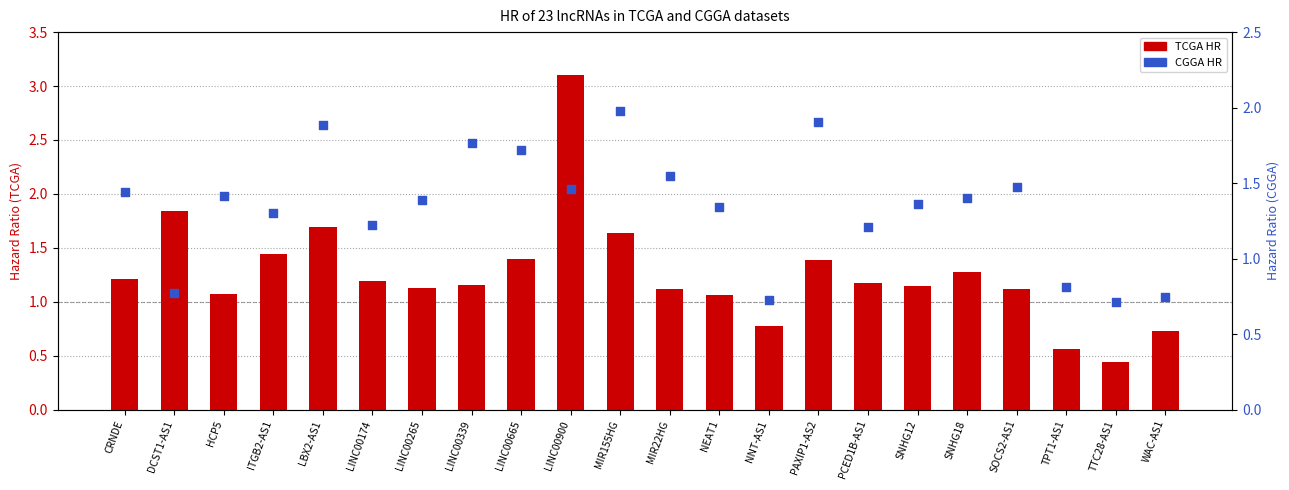

What is the total value across all series at DCST1-AS1?

2.6